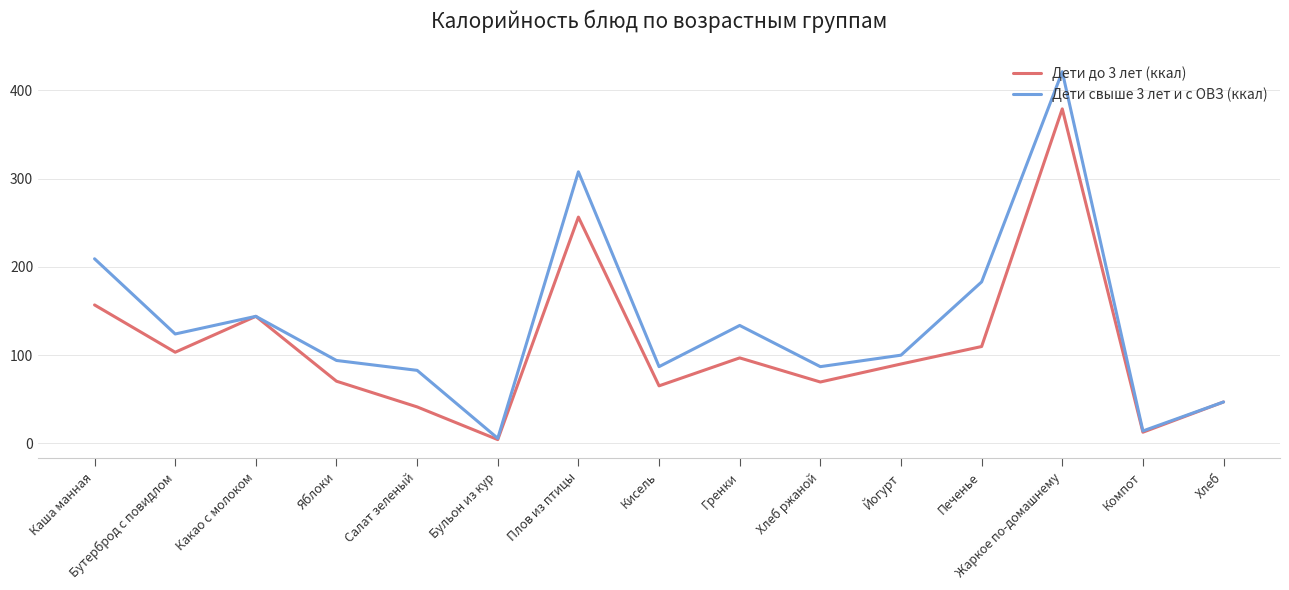

True or false: Дети до 3 лет (ккал) has a value of 95.9 at Жаркое по-домашнему.

False